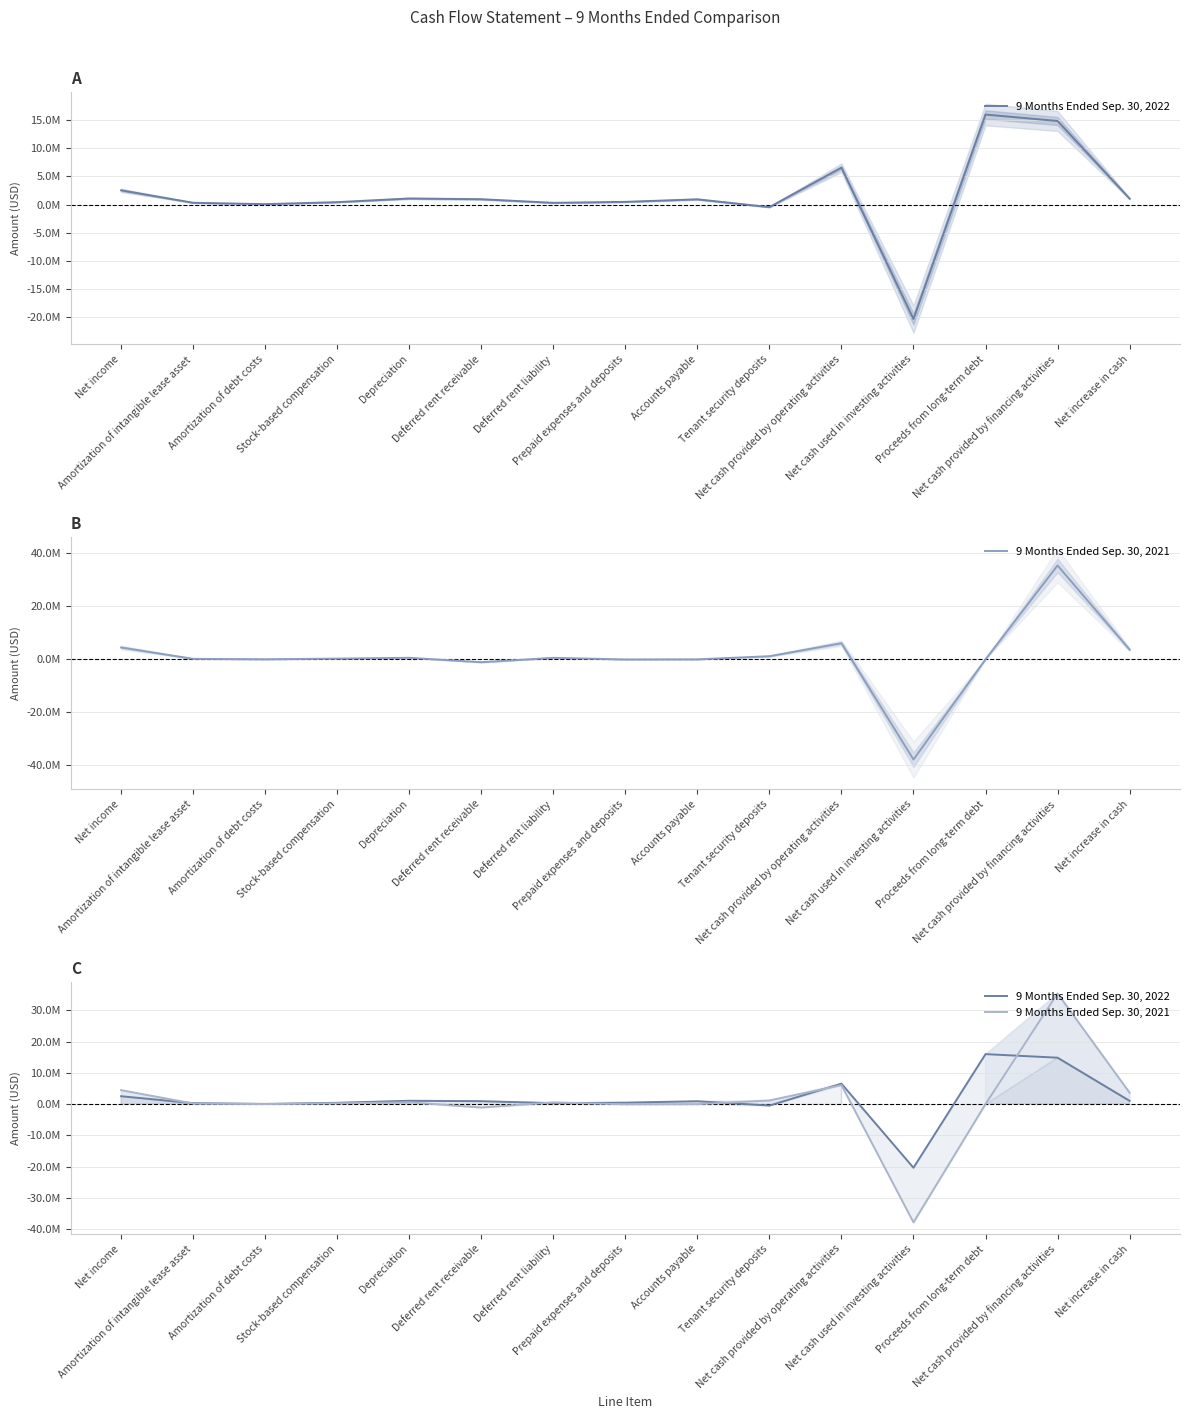

Does the chart have visible grid lines?

Yes